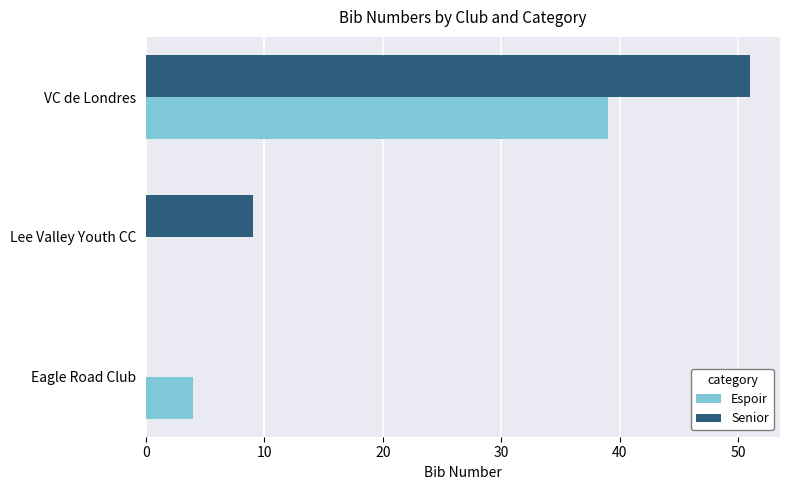

What is the approximate value of Senior at Lee Valley Youth CC?

9